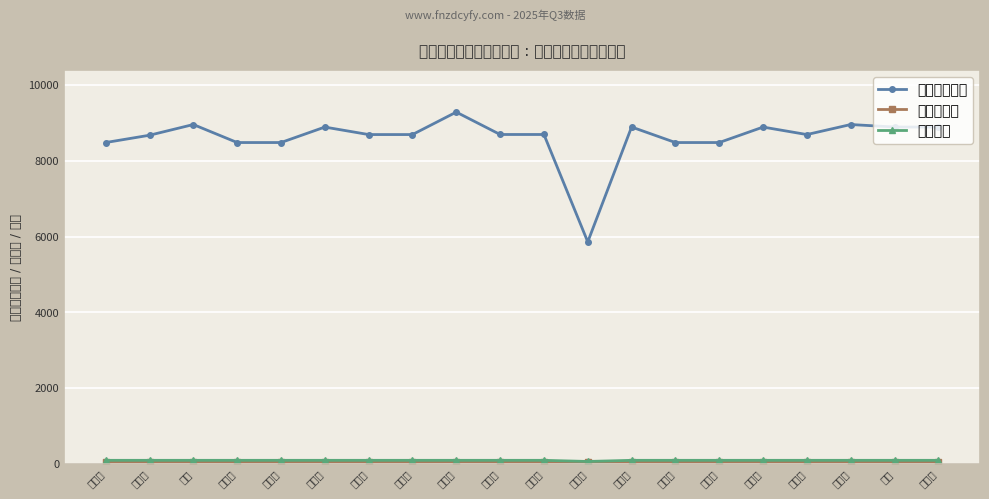

Reading left to right, extract all data points from this chart.

租赁费（元）: 8483.3	8676.1	8958.8	8483.3	8483.3	8891.8	8694.1	8694.1	9287.2	8695.7	8695.7	5860.2	8893.4	8483.3	8483.3	8891.8	8694.1	8958.8	8893.4	8891.8
租赁面积㎡: 51.9	53.1	54.8	51.9	51.9	54.4	53.2	53.2	56.8	53.2	53.2	53.2	54.4	51.9	51.9	54.4	53.2	54.8	54.4	54.4
折合天数: 92.0	92.0	92.0	92.0	92.0	92.0	92.0	92.0	92.0	92.0	92.0	62.0	92.0	92.0	92.0	92.0	92.0	92.0	92.0	92.0